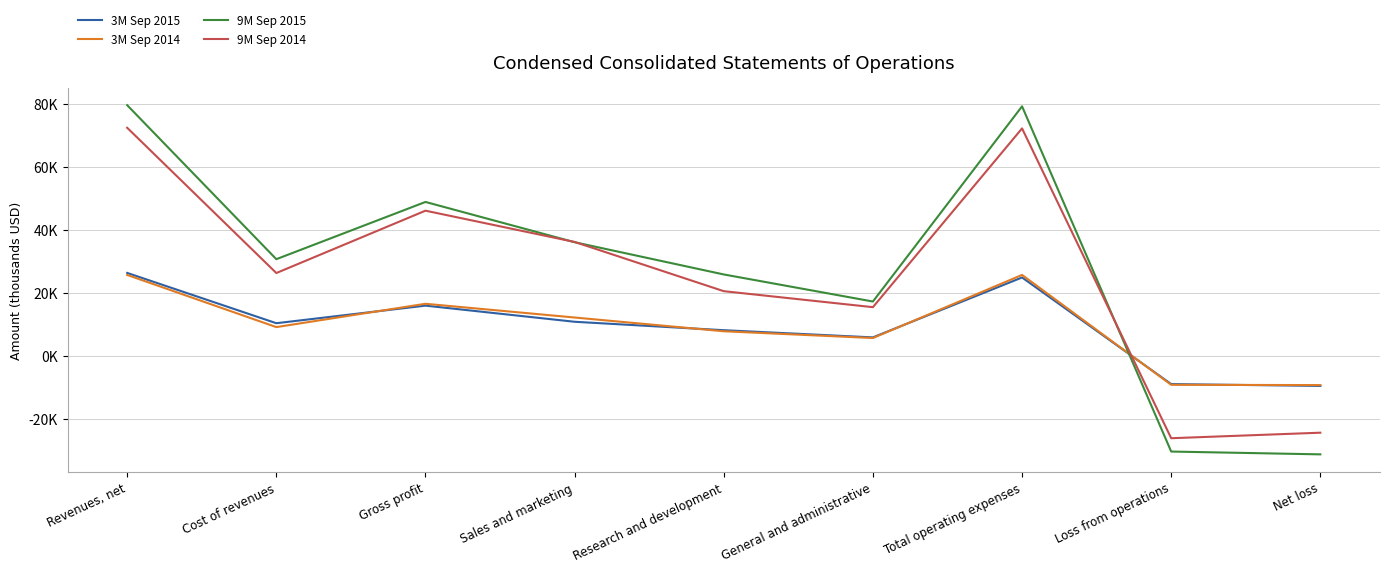

Rank the series by their maximum value, from highest to lowest.

9M Sep 2015, 9M Sep 2014, 3M Sep 2015, 3M Sep 2014